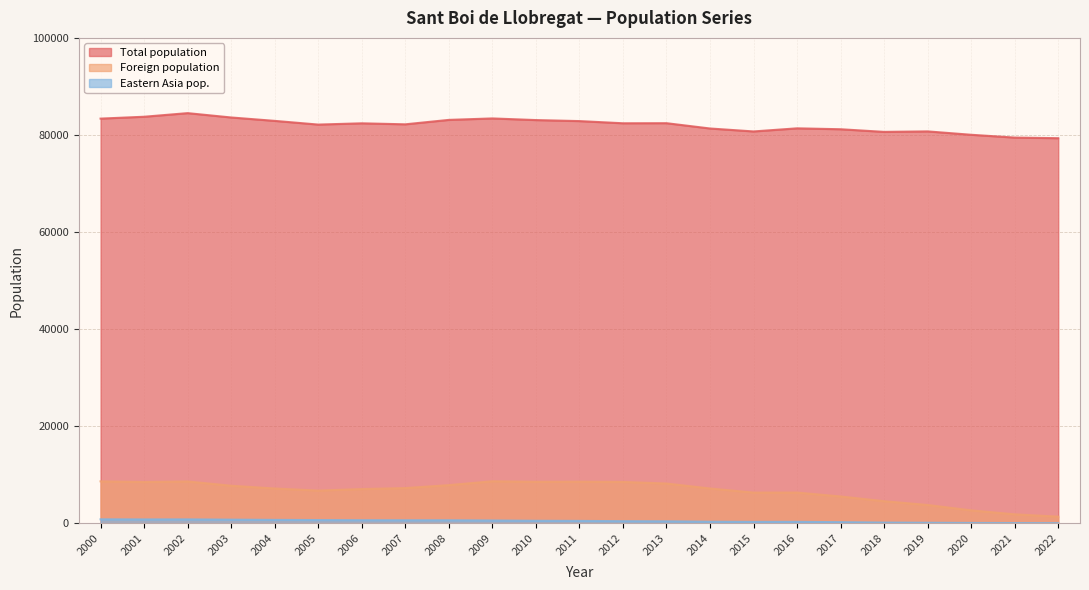

Is it true that Total population equals 123276 at 2007?

False